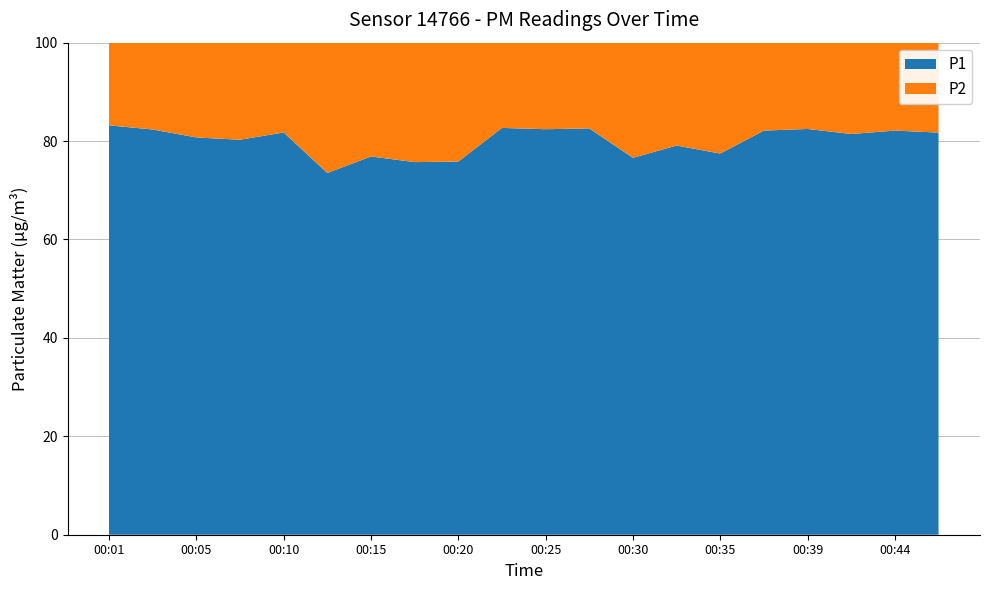

Reading right to left, list all the values displayed in this chart.

P1: 00:47=12.3	00:44=12.2	00:42=11.1	00:39=11.1	00:37=12.2	00:35=6.6	00:32=10.1	00:30=7.2	00:27=11.8	00:25=10.0	00:22=12.6	00:20=12.0	00:18=11.2	00:15=11.3	00:13=10.6	00:10=15.1	00:08=14.8	00:05=7.0	00:03=10.5	00:01=10.4
P2: 00:47=2.8	00:44=2.6	00:42=2.5	00:39=2.4	00:37=2.6	00:35=1.9	00:32=2.7	00:30=2.2	00:27=2.5	00:25=2.1	00:22=2.6	00:20=3.8	00:18=3.6	00:15=3.4	00:13=3.8	00:10=3.4	00:08=3.6	00:05=1.7	00:03=2.2	00:01=2.1